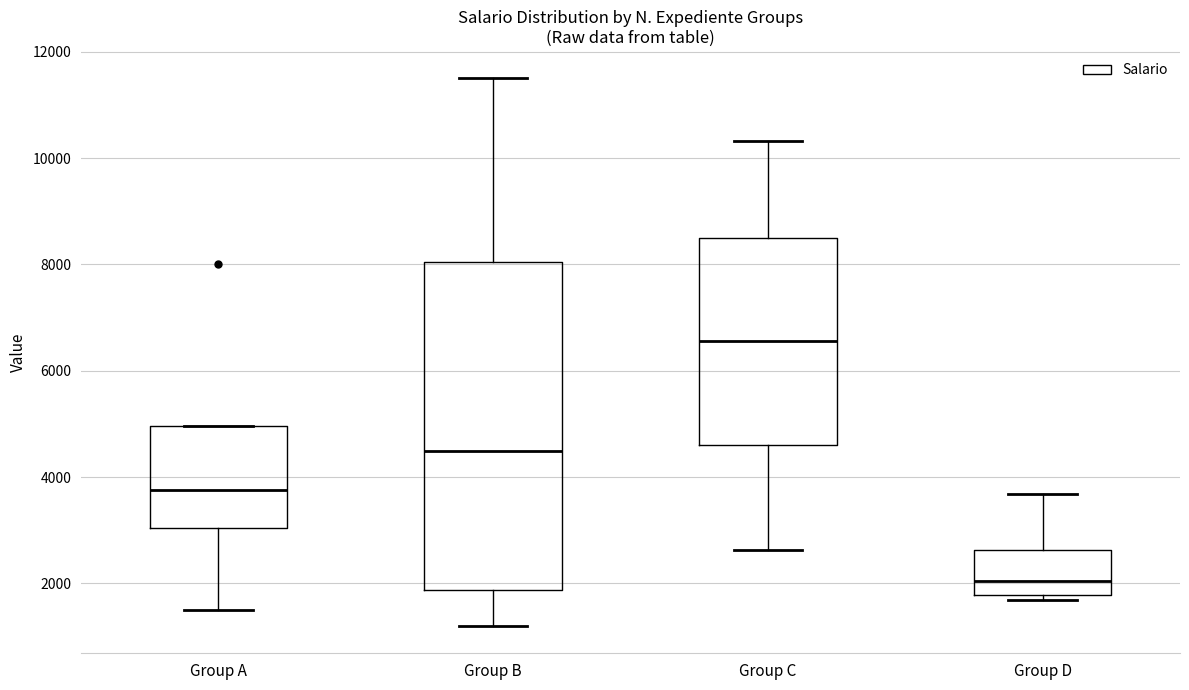

Reading left to right, read every box against the y-axis: the position of its median line, the range the box covers, and the ends of its whiskers. The values are not printed on the chart, so give them approximately, as read against the axis.

Group A: median 3800, box 3000 to 5000, whiskers 1600 to 5000
Group B: median 4400, box 1800 to 8000, whiskers 1200 to 11600
Group C: median 6600, box 4600 to 8400, whiskers 2600 to 10400
Group D: median 2000, box 1800 to 2600, whiskers 1600 to 3600